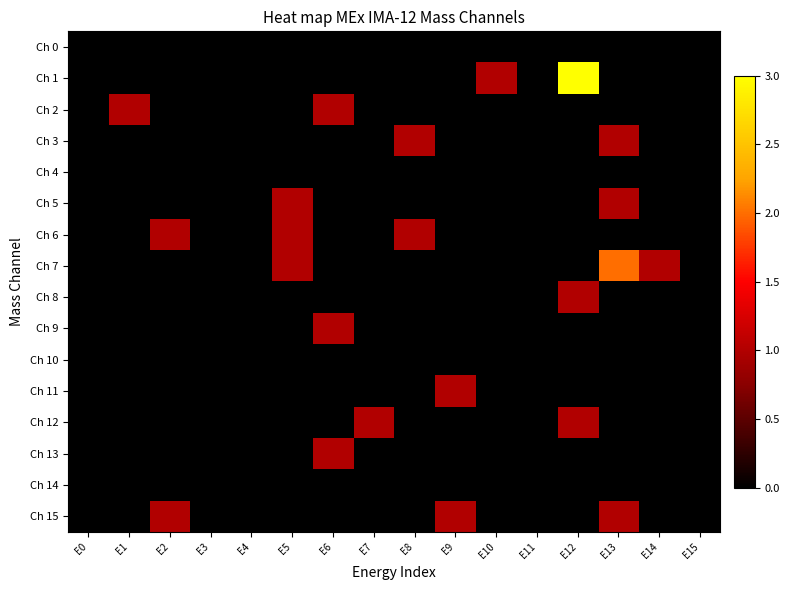

Rank the series by their maximum value, from lowest to highest.

Ch 0, Ch 4, Ch 10, Ch 14, Ch 2, Ch 3, Ch 5, Ch 6, Ch 8, Ch 9, Ch 11, Ch 12, Ch 13, Ch 15, Ch 7, Ch 1